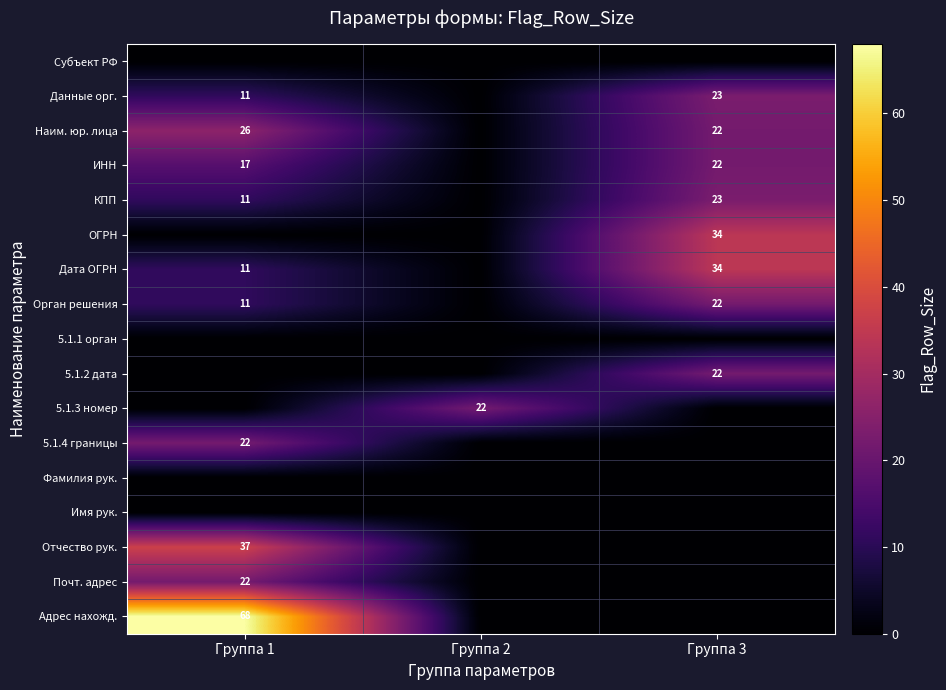

True or false: 5.1.3 номер has a value of 22 at Группа 2.

True